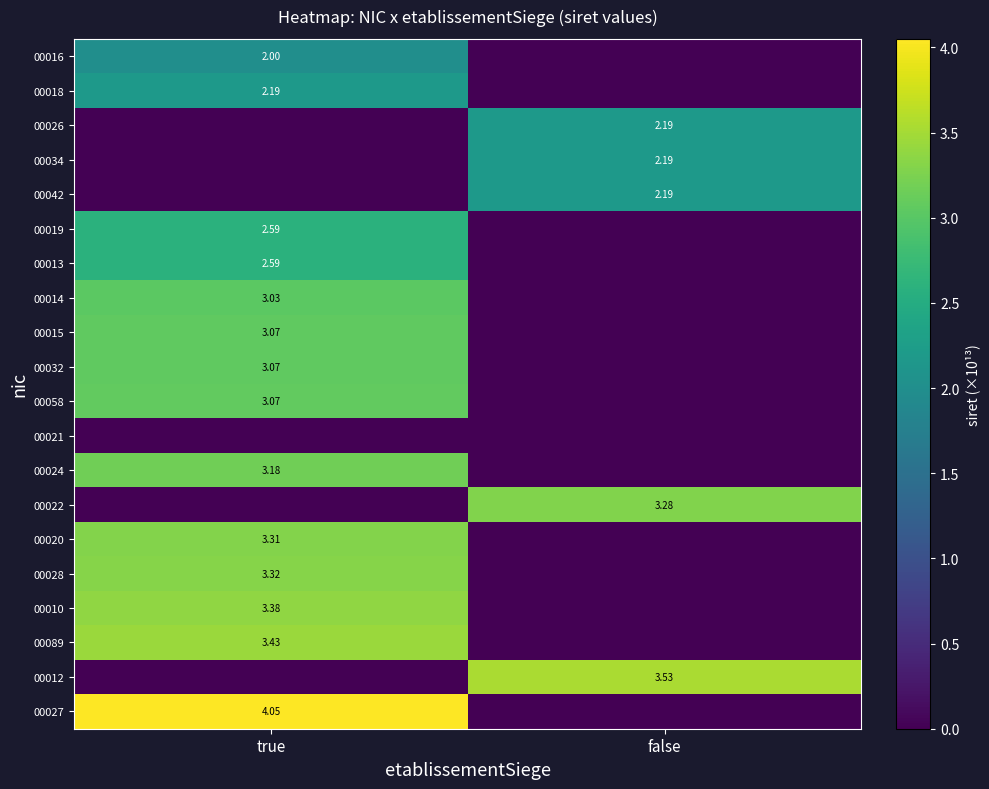

At which label does 00012 reach its minimum?

true